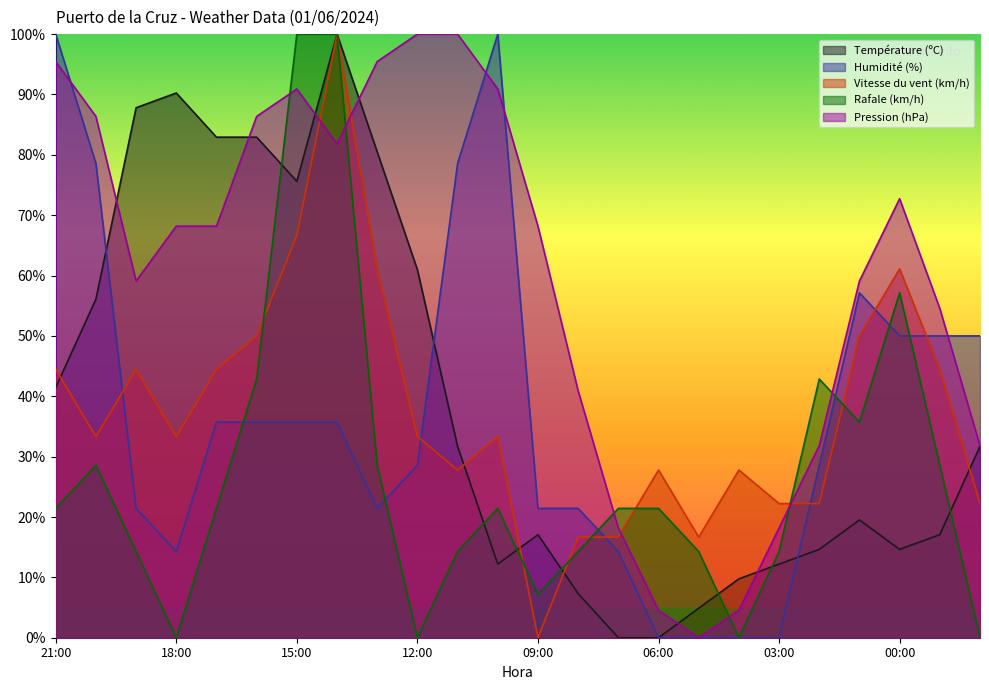

List the labels in order of Rafale (km/h) value, largest first.

15:00, 14:00, 00:00, 16:00, 02:00, 01:00, 20:00, 13:00, 23:00, 21:00, 17:00, 10:00, 07:00, 06:00, 19:00, 11:00, 08:00, 05:00, 03:00, 09:00, 18:00, 12:00, 04:00, 22:00